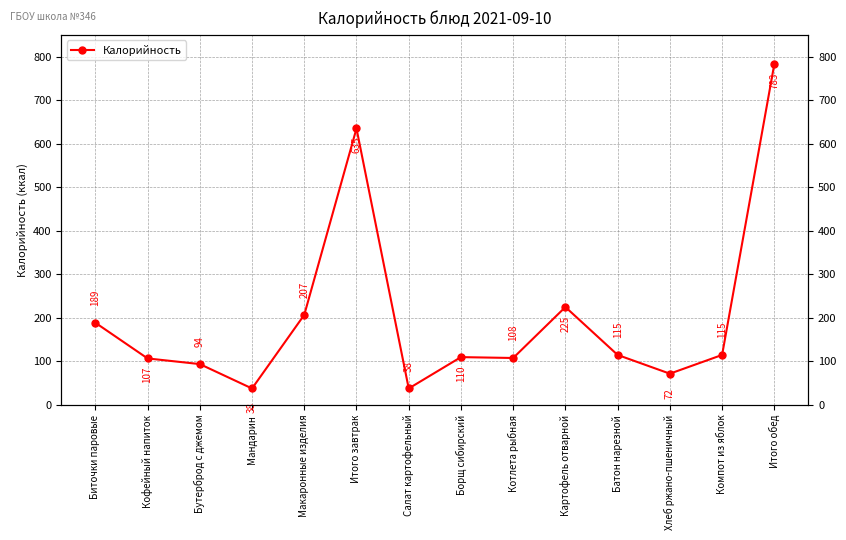

What is the difference between the maximum and second lowest values?

745